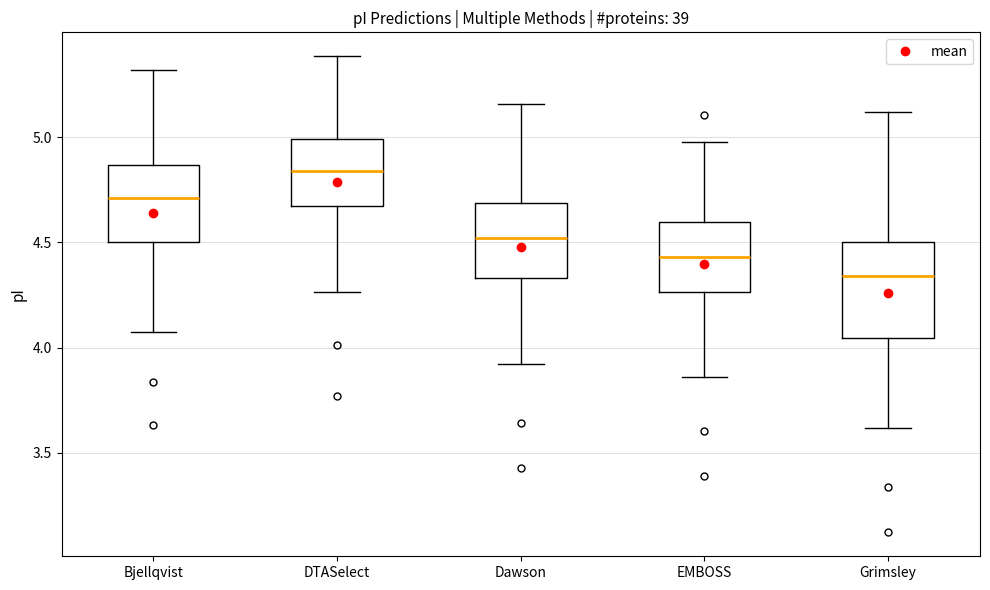

Reading left to right, transcribe this box plot: for each box, give where its median line is, the range the box spans, and where its two whiskers end, as read against the y-axis. The values are not printed on the chart, so give them approximately, as read against the axis.

Bjellqvist: median 4.70, box 4.50 to 4.85, whiskers 4.10 to 5.30
DTASelect: median 4.85, box 4.65 to 5.00, whiskers 4.25 to 5.40
Dawson: median 4.50, box 4.35 to 4.70, whiskers 3.90 to 5.15
EMBOSS: median 4.45, box 4.25 to 4.60, whiskers 3.85 to 5.00
Grimsley: median 4.35, box 4.05 to 4.50, whiskers 3.60 to 5.10